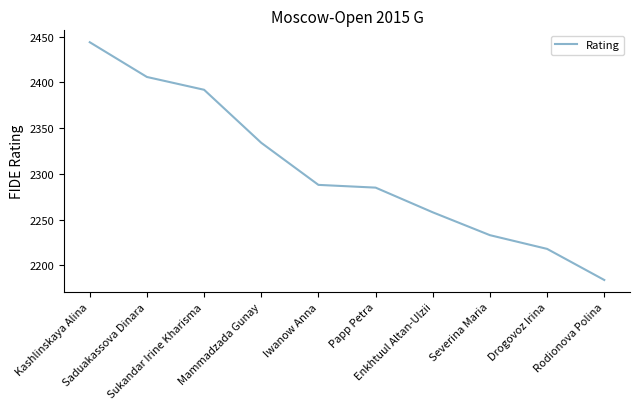

What is the change in value from Kashlinskaya Alina to Drogovoz Irina?

-226